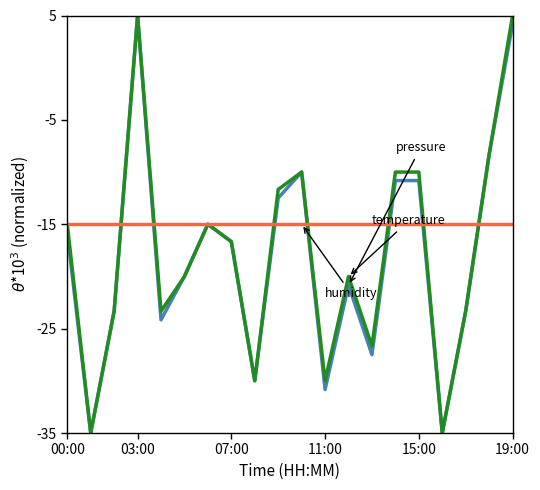

What is the maximum value shown in the chart?

5.0